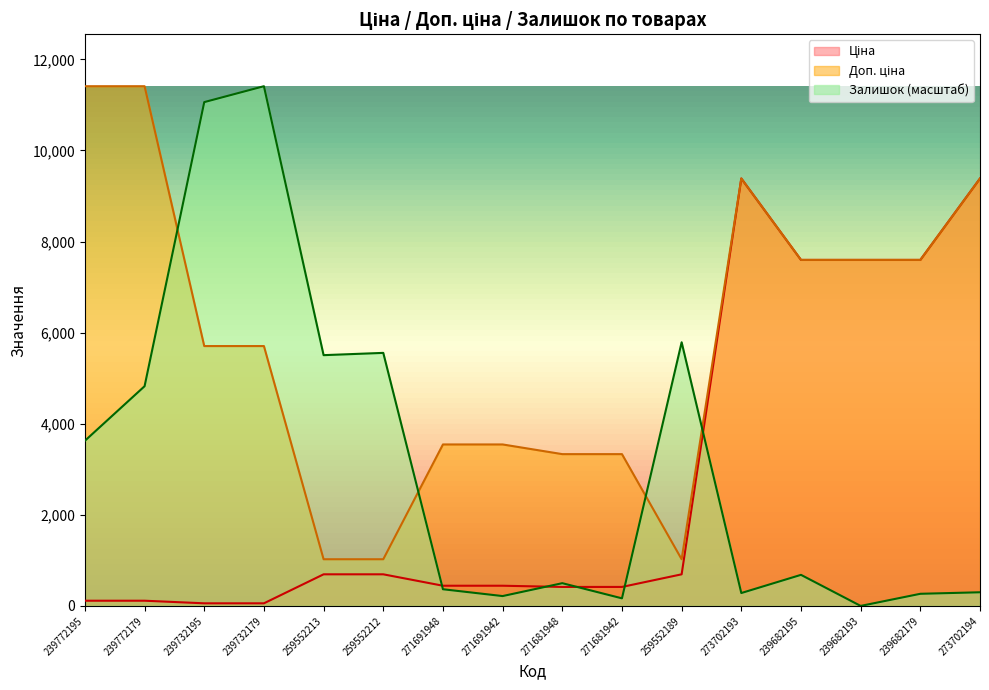

What are all the series names shown in the legend?

Ціна, Доп. ціна, Залишок